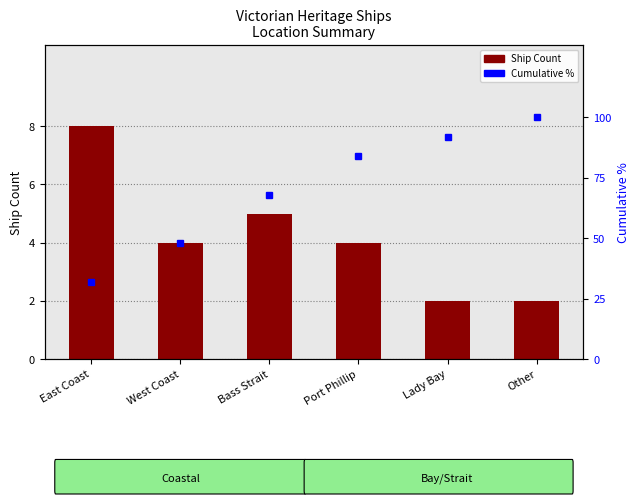

Which series has the largest range (max minus min)?

Cumulative %